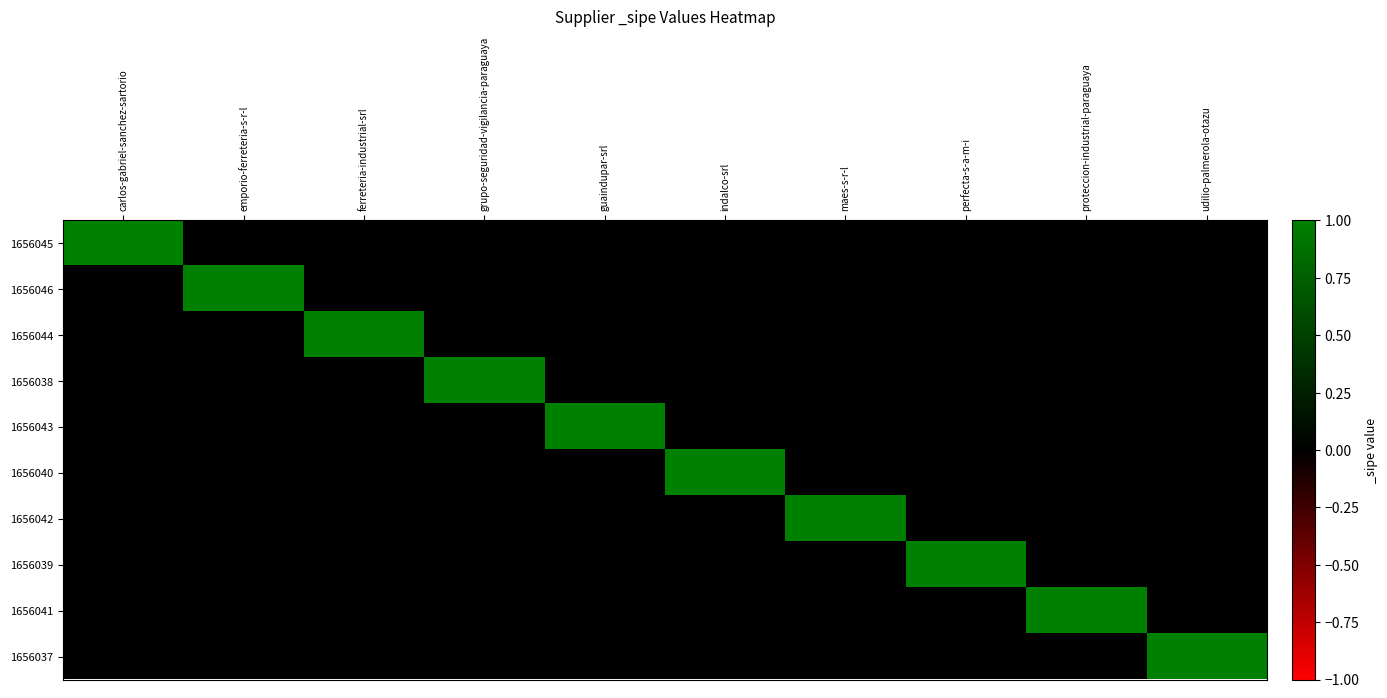

Reading left to right, transcribe all the data shown in this chart.

1656045: carlos-gabriel-sanchez-sartorio=1	emporio-ferreteria-s-r-l=0	ferreteria-industrial-srl=0	grupo-seguridad-vigilancia-paraguaya=0	guaindupar-srl=0	indalco-srl=0	maes-s-r-l=0	perfecta-s-a-m-i=0	proteccion-industrial-paraguaya=0	udilio-palmerola-otazu=0
1656046: carlos-gabriel-sanchez-sartorio=0	emporio-ferreteria-s-r-l=1	ferreteria-industrial-srl=0	grupo-seguridad-vigilancia-paraguaya=0	guaindupar-srl=0	indalco-srl=0	maes-s-r-l=0	perfecta-s-a-m-i=0	proteccion-industrial-paraguaya=0	udilio-palmerola-otazu=0
1656044: carlos-gabriel-sanchez-sartorio=0	emporio-ferreteria-s-r-l=0	ferreteria-industrial-srl=1	grupo-seguridad-vigilancia-paraguaya=0	guaindupar-srl=0	indalco-srl=0	maes-s-r-l=0	perfecta-s-a-m-i=0	proteccion-industrial-paraguaya=0	udilio-palmerola-otazu=0
1656038: carlos-gabriel-sanchez-sartorio=0	emporio-ferreteria-s-r-l=0	ferreteria-industrial-srl=0	grupo-seguridad-vigilancia-paraguaya=1	guaindupar-srl=0	indalco-srl=0	maes-s-r-l=0	perfecta-s-a-m-i=0	proteccion-industrial-paraguaya=0	udilio-palmerola-otazu=0
1656043: carlos-gabriel-sanchez-sartorio=0	emporio-ferreteria-s-r-l=0	ferreteria-industrial-srl=0	grupo-seguridad-vigilancia-paraguaya=0	guaindupar-srl=1	indalco-srl=0	maes-s-r-l=0	perfecta-s-a-m-i=0	proteccion-industrial-paraguaya=0	udilio-palmerola-otazu=0
1656040: carlos-gabriel-sanchez-sartorio=0	emporio-ferreteria-s-r-l=0	ferreteria-industrial-srl=0	grupo-seguridad-vigilancia-paraguaya=0	guaindupar-srl=0	indalco-srl=1	maes-s-r-l=0	perfecta-s-a-m-i=0	proteccion-industrial-paraguaya=0	udilio-palmerola-otazu=0
1656042: carlos-gabriel-sanchez-sartorio=0	emporio-ferreteria-s-r-l=0	ferreteria-industrial-srl=0	grupo-seguridad-vigilancia-paraguaya=0	guaindupar-srl=0	indalco-srl=0	maes-s-r-l=1	perfecta-s-a-m-i=0	proteccion-industrial-paraguaya=0	udilio-palmerola-otazu=0
1656039: carlos-gabriel-sanchez-sartorio=0	emporio-ferreteria-s-r-l=0	ferreteria-industrial-srl=0	grupo-seguridad-vigilancia-paraguaya=0	guaindupar-srl=0	indalco-srl=0	maes-s-r-l=0	perfecta-s-a-m-i=1	proteccion-industrial-paraguaya=0	udilio-palmerola-otazu=0
1656041: carlos-gabriel-sanchez-sartorio=0	emporio-ferreteria-s-r-l=0	ferreteria-industrial-srl=0	grupo-seguridad-vigilancia-paraguaya=0	guaindupar-srl=0	indalco-srl=0	maes-s-r-l=0	perfecta-s-a-m-i=0	proteccion-industrial-paraguaya=1	udilio-palmerola-otazu=0
1656037: carlos-gabriel-sanchez-sartorio=0	emporio-ferreteria-s-r-l=0	ferreteria-industrial-srl=0	grupo-seguridad-vigilancia-paraguaya=0	guaindupar-srl=0	indalco-srl=0	maes-s-r-l=0	perfecta-s-a-m-i=0	proteccion-industrial-paraguaya=0	udilio-palmerola-otazu=1